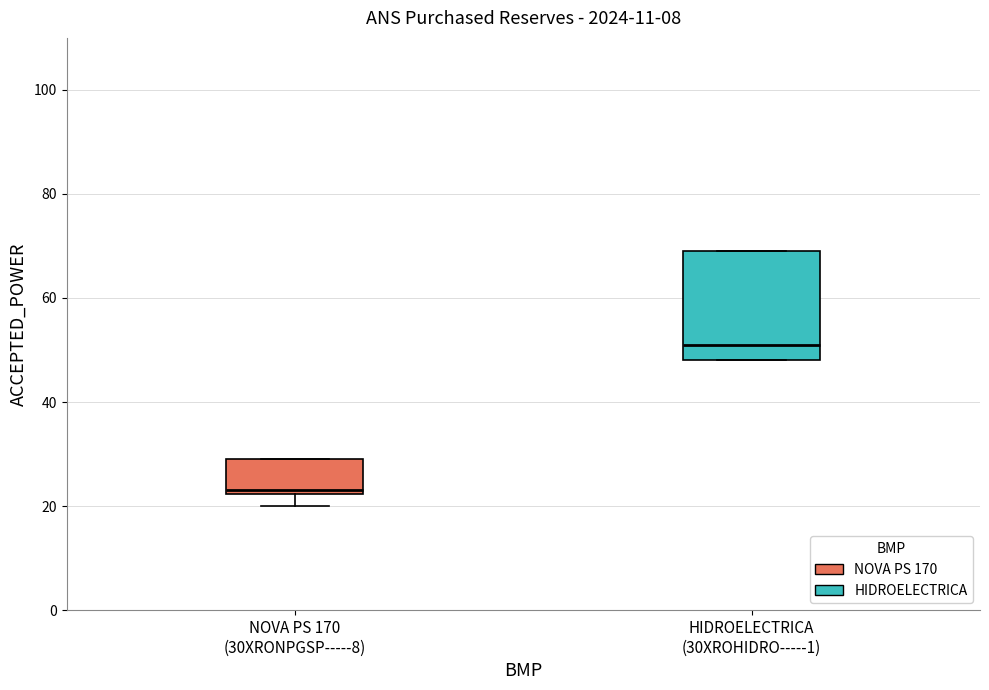

Where does the lower whisker of the box for NOVA PS 170 (30XRONPGSP-----8) end on the y-axis? The values are not printed on the chart, so give them approximately, as read against the axis.

20